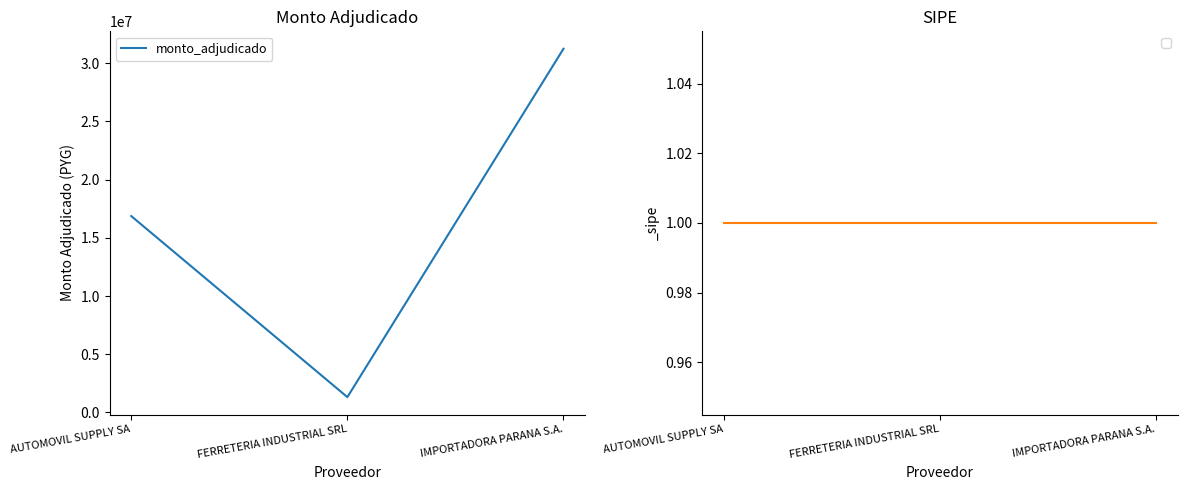

Between FERRETERIA INDUSTRIAL SRL and IMPORTADORA PARANA S.A., which is larger?

IMPORTADORA PARANA S.A.